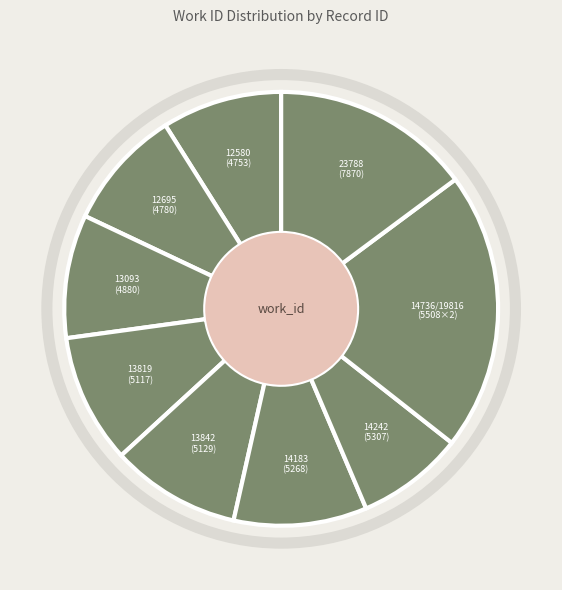

Is there any slice that represents more than half of the pie?

No